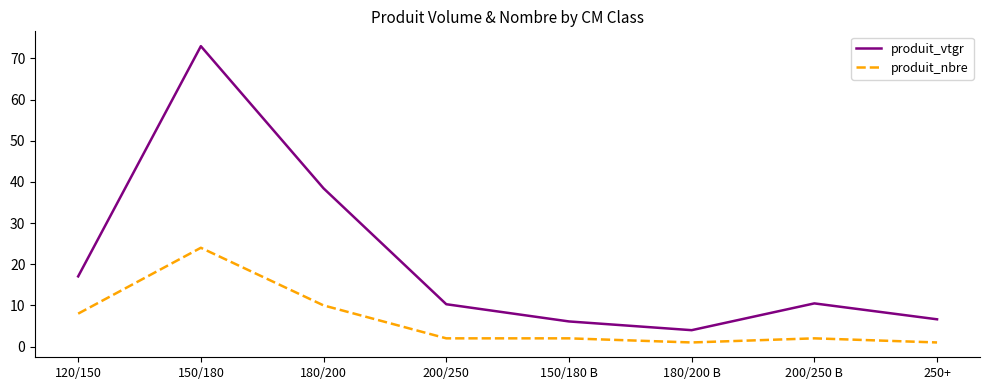

Is the value of produit_vtgr at 120/150 greater than the value of produit_nbre at 180/200?

Yes